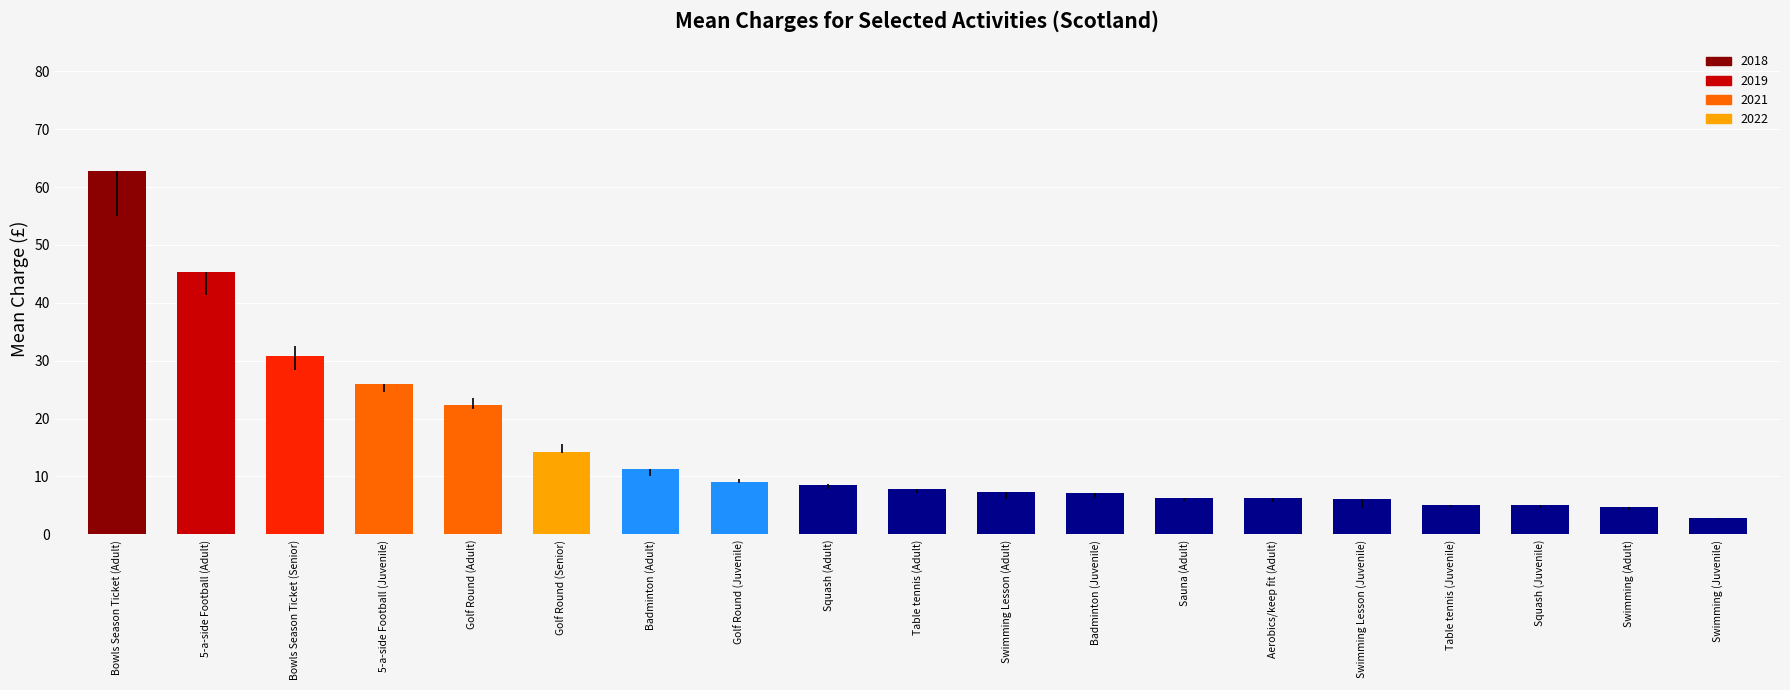

What is the difference between the maximum and minimum values?

59.9